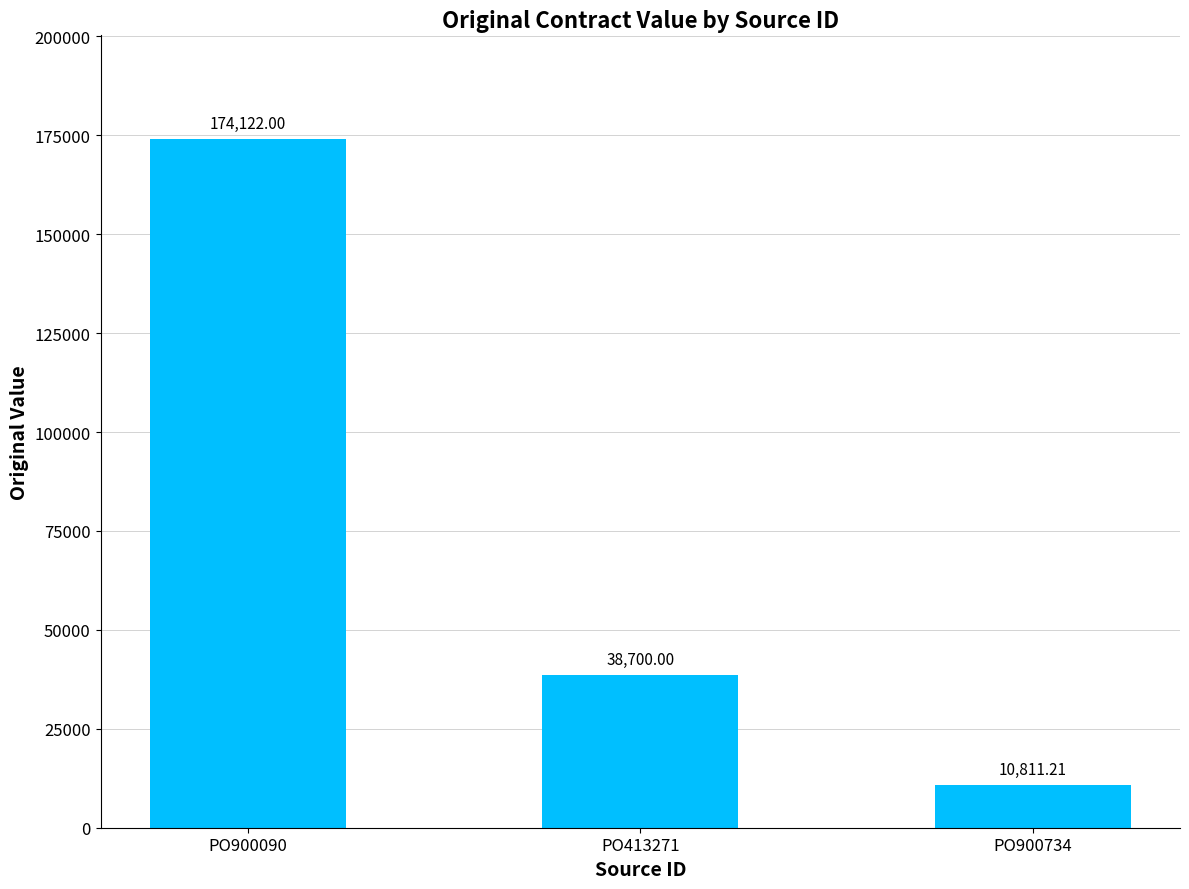

What is the label of the 2nd bar from the left?

PO413271